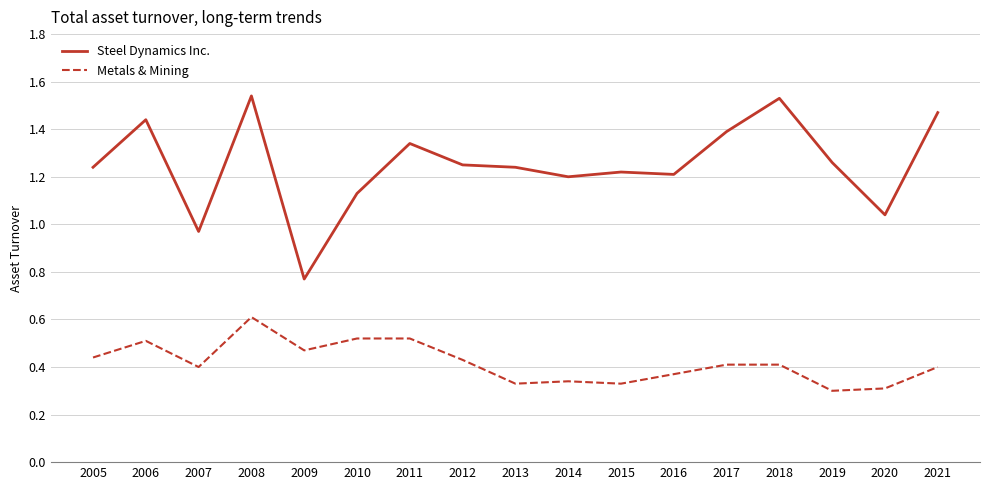

True or false: Steel Dynamics Inc. and Metals & Mining cross at least once.

False